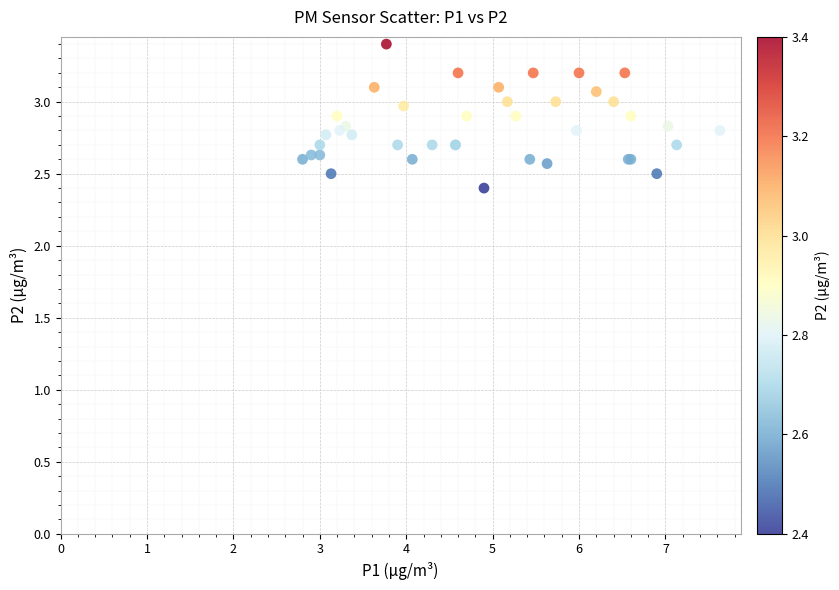

What Y value in the scatter plot is closest to 2?

2.4